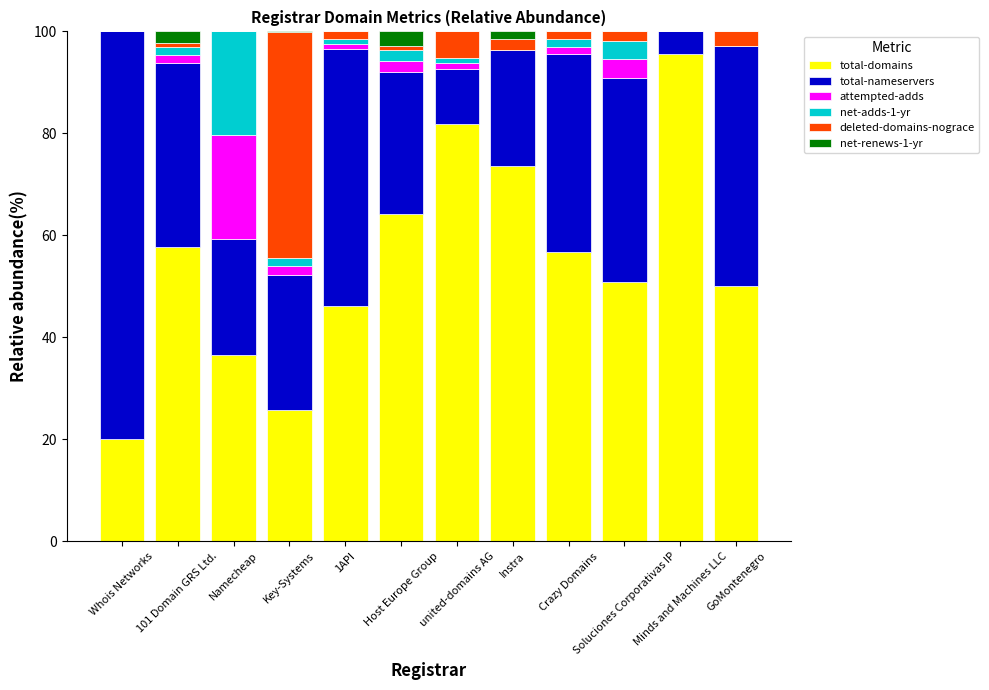

What are all the series names shown in the legend?

total-domains, total-nameservers, attempted-adds, net-adds-1-yr, deleted-domains-nograce, net-renews-1-yr